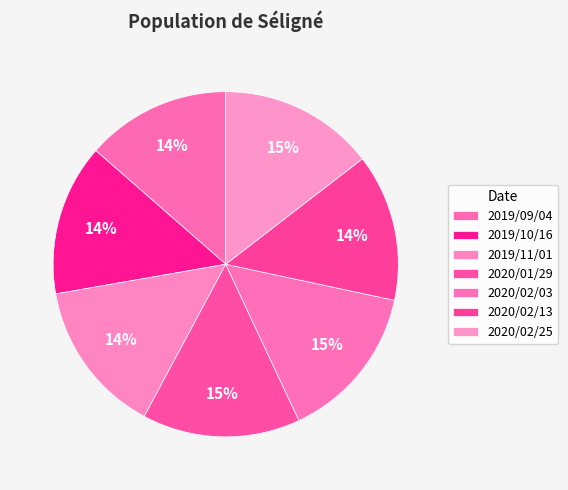

Is it true that 2019/09/04 is 14% of the pie?

True